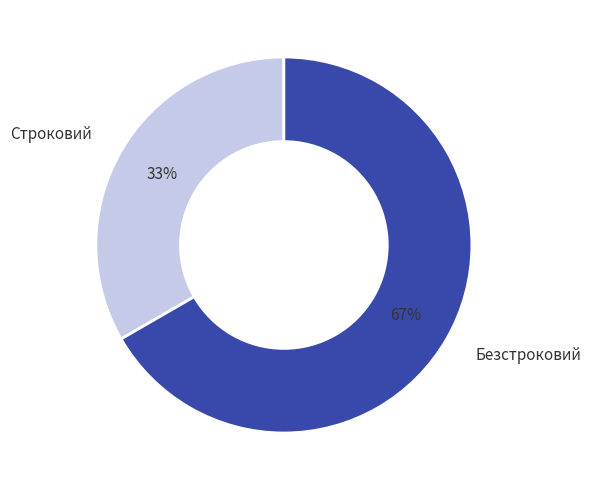

What percentage is the Безстроковий slice, to the nearest percent?

67%